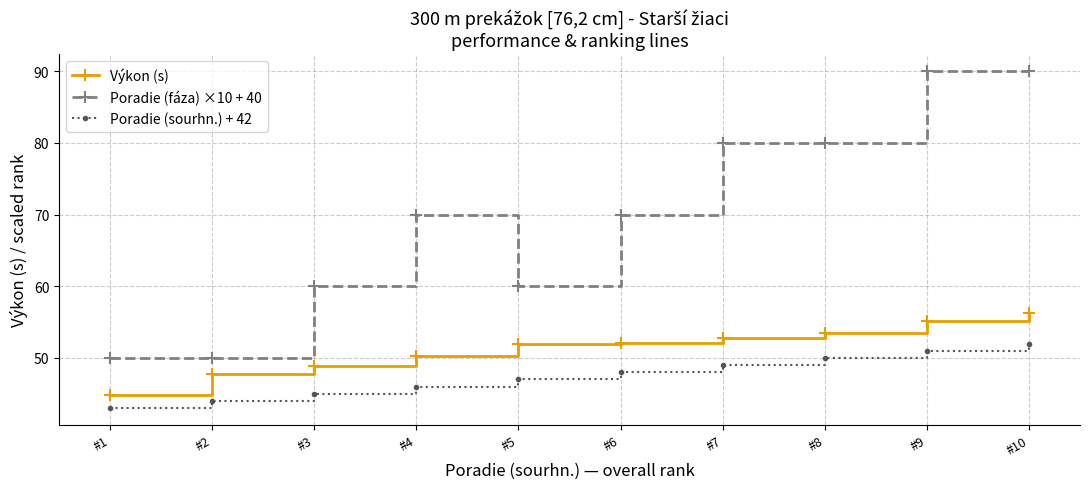

Which series has the largest total across all categories?

Poradie (fáza) ×10 + 40